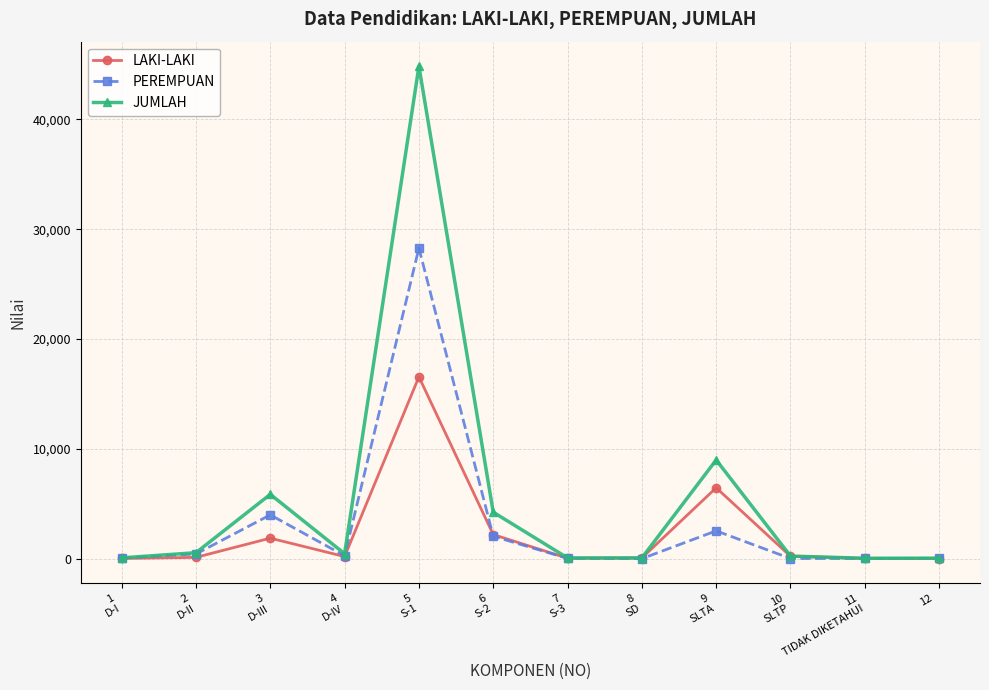

What is the approximate value of LAKI-LAKI at 2
D-II?

119